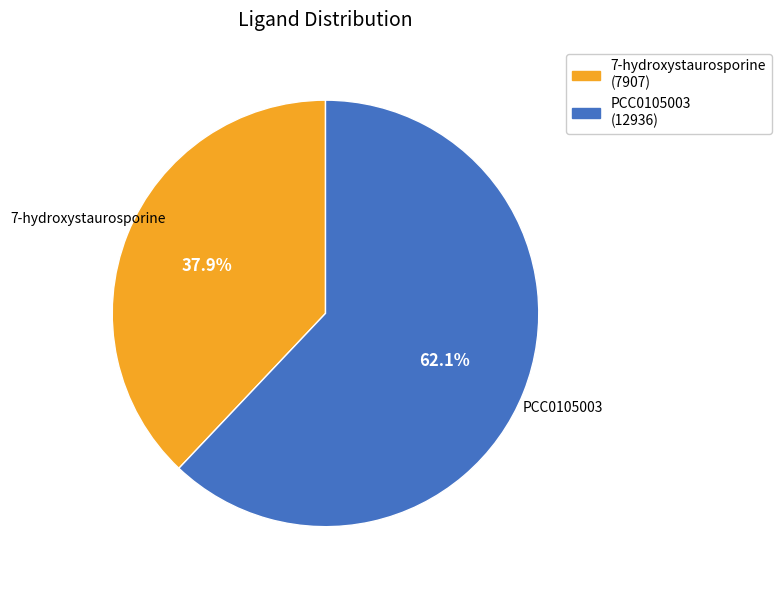

To the nearest percent, what is the difference between the largest and smallest slice percentages?

24%